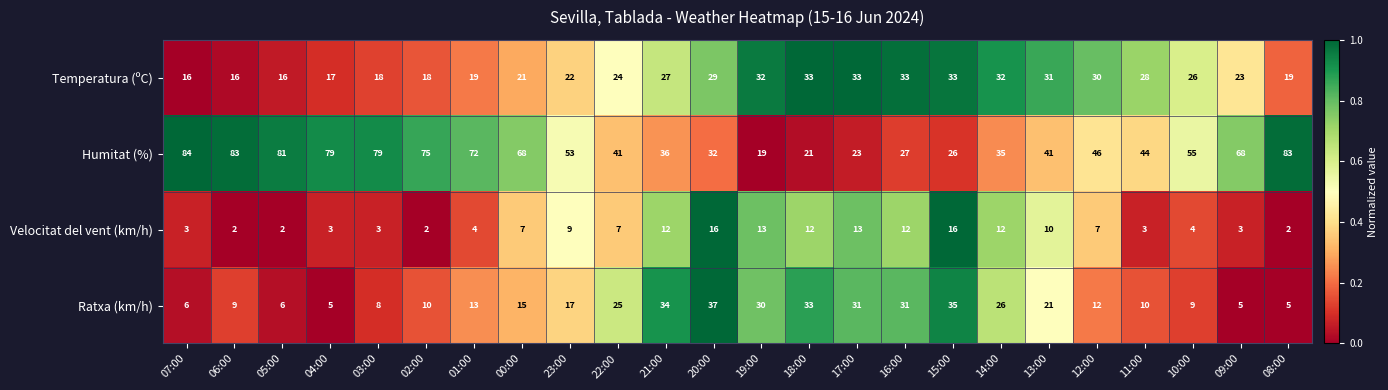

At which category is the sum across all series the highest?

20:00